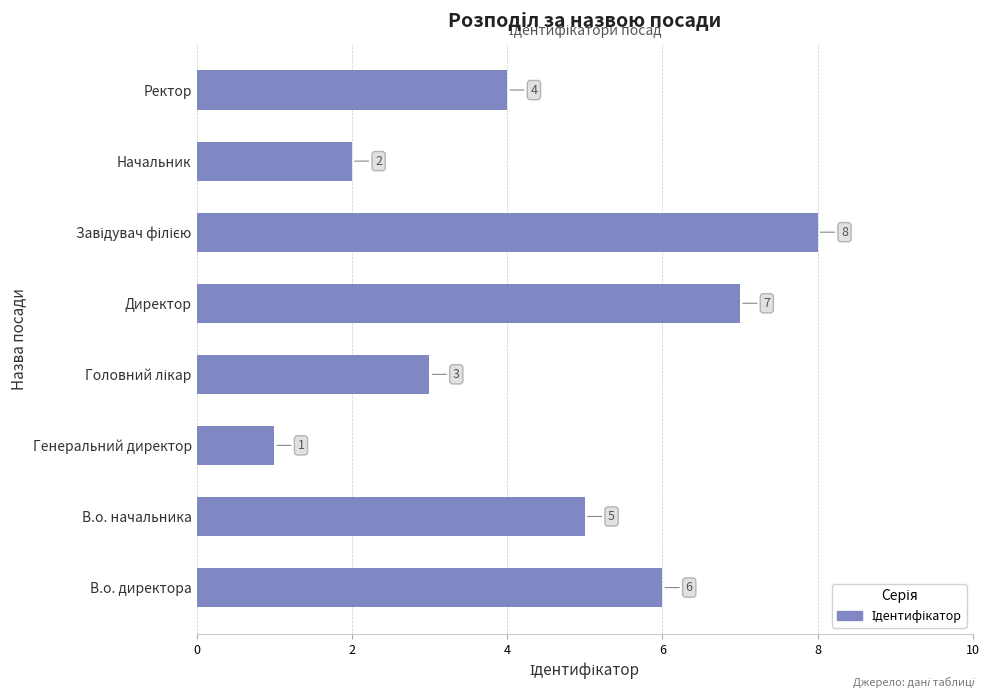

How many bars are there in total?

8